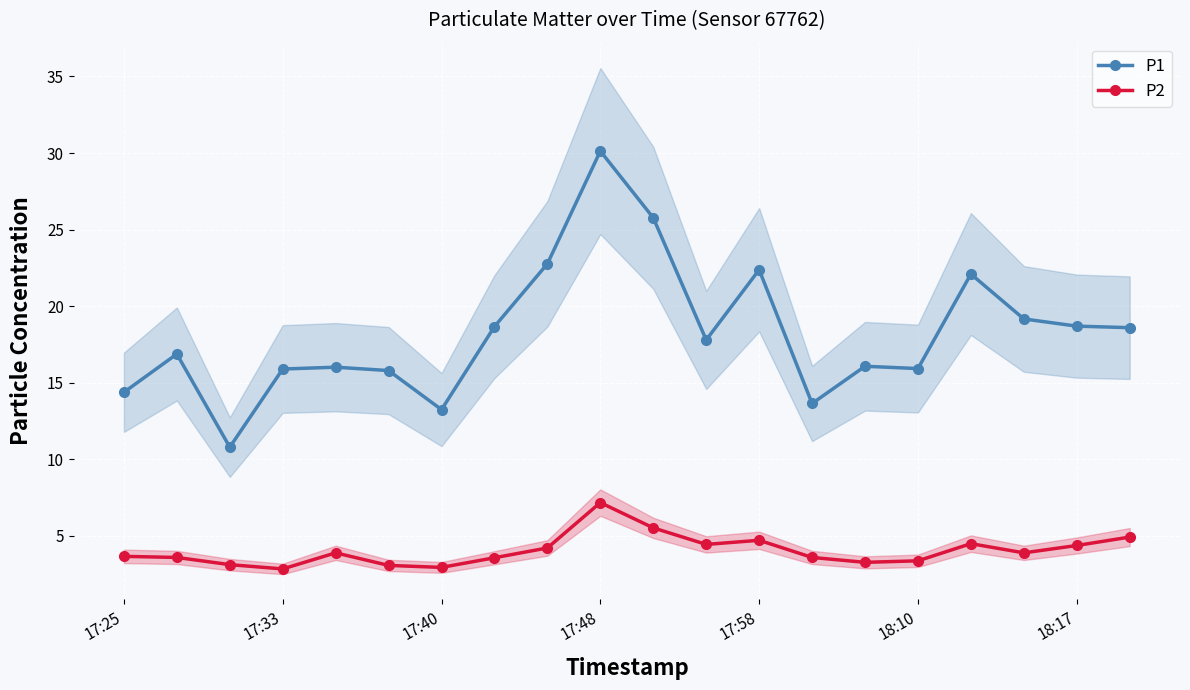

Is the value of P2 at 17:48 greater than the value of P1 at 17:25?

No